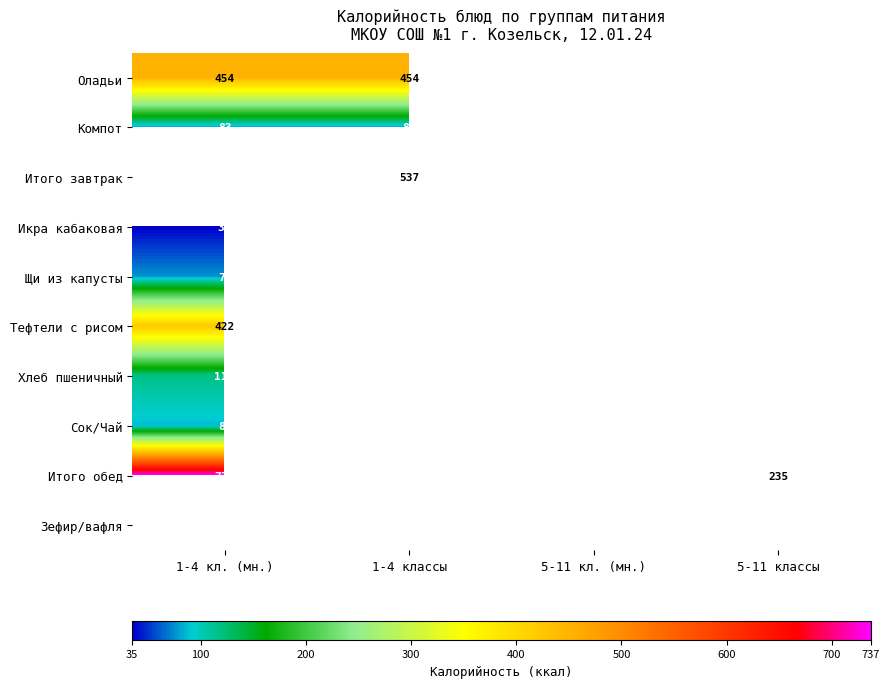

What is the minimum value shown in the chart?

35.0